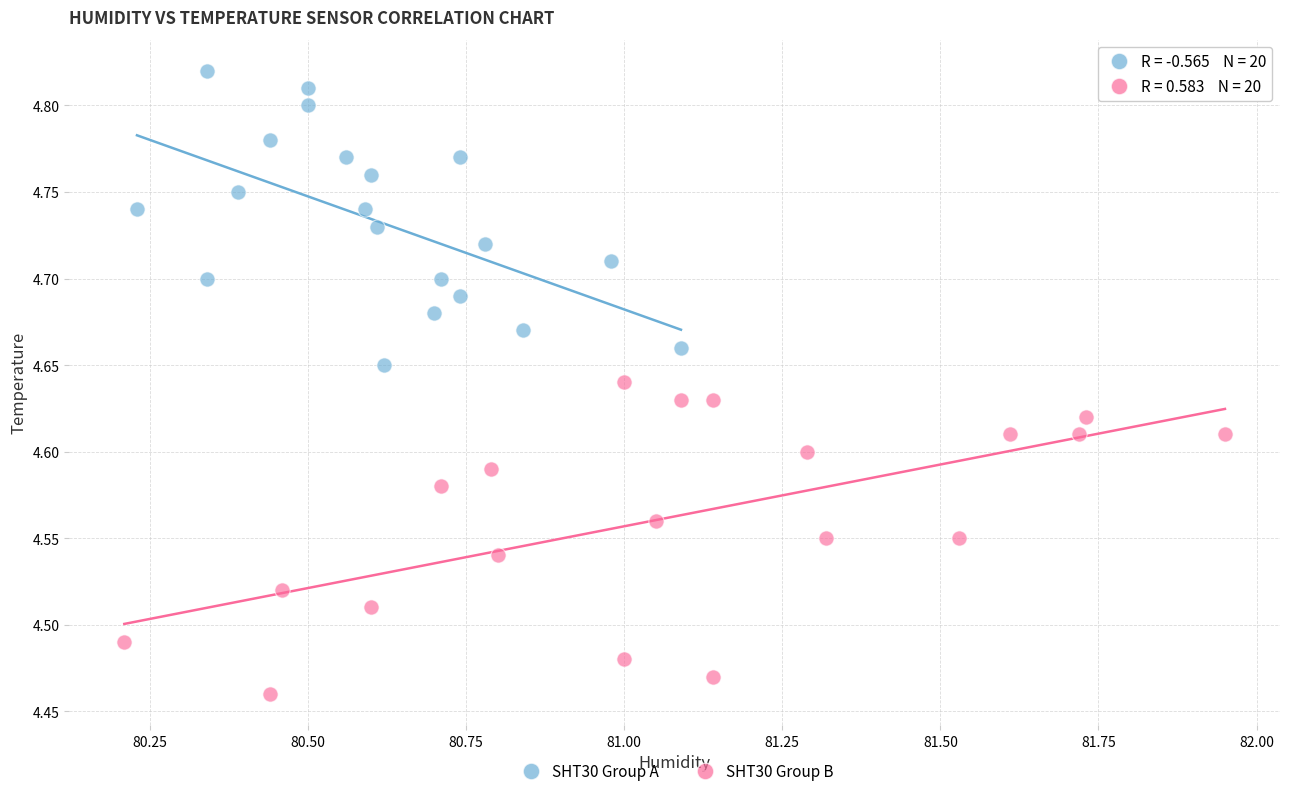

What are all the series names shown in the legend?

SHT30 Group A, SHT30 Group B